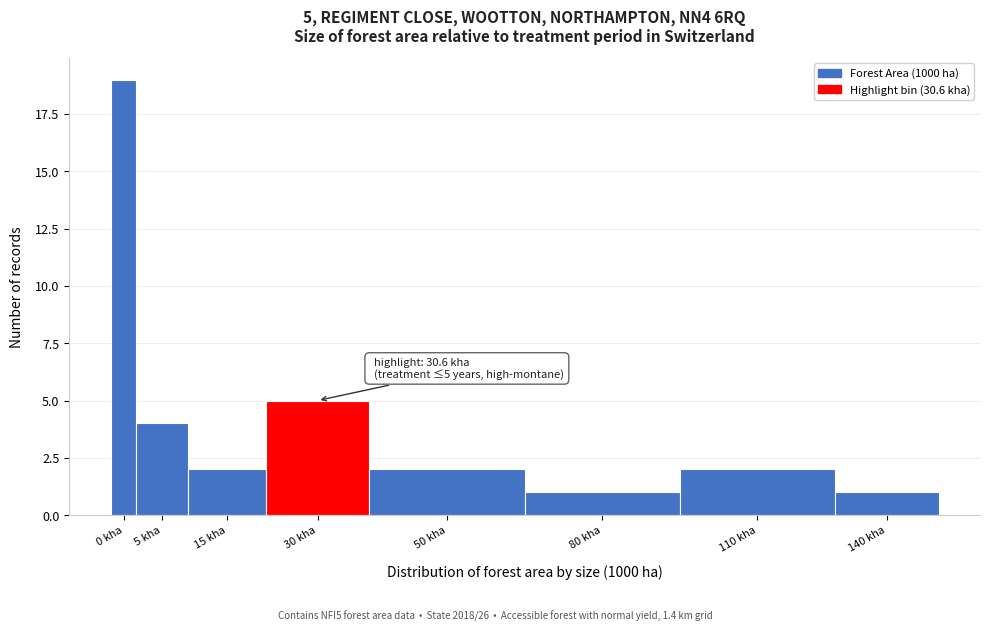

Reading right to left, what are all the values shown in this chart?

1	2	1	2	5	2	4	19